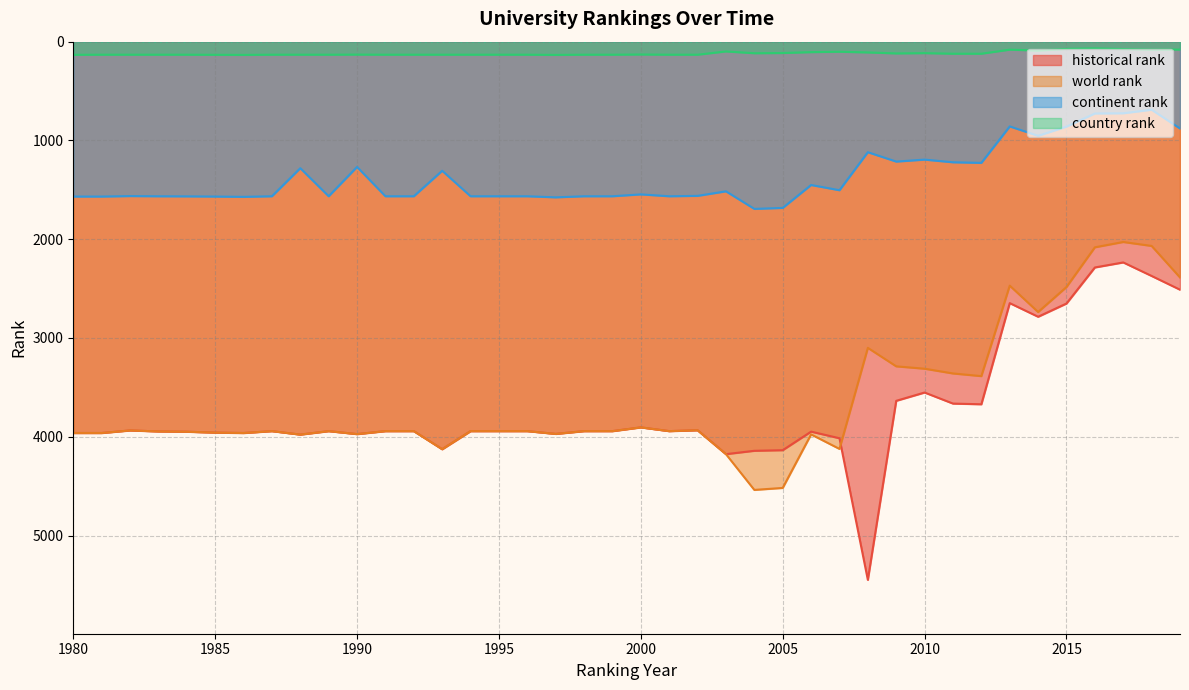

True or false: continent rank and country rank intersect in this chart.

False